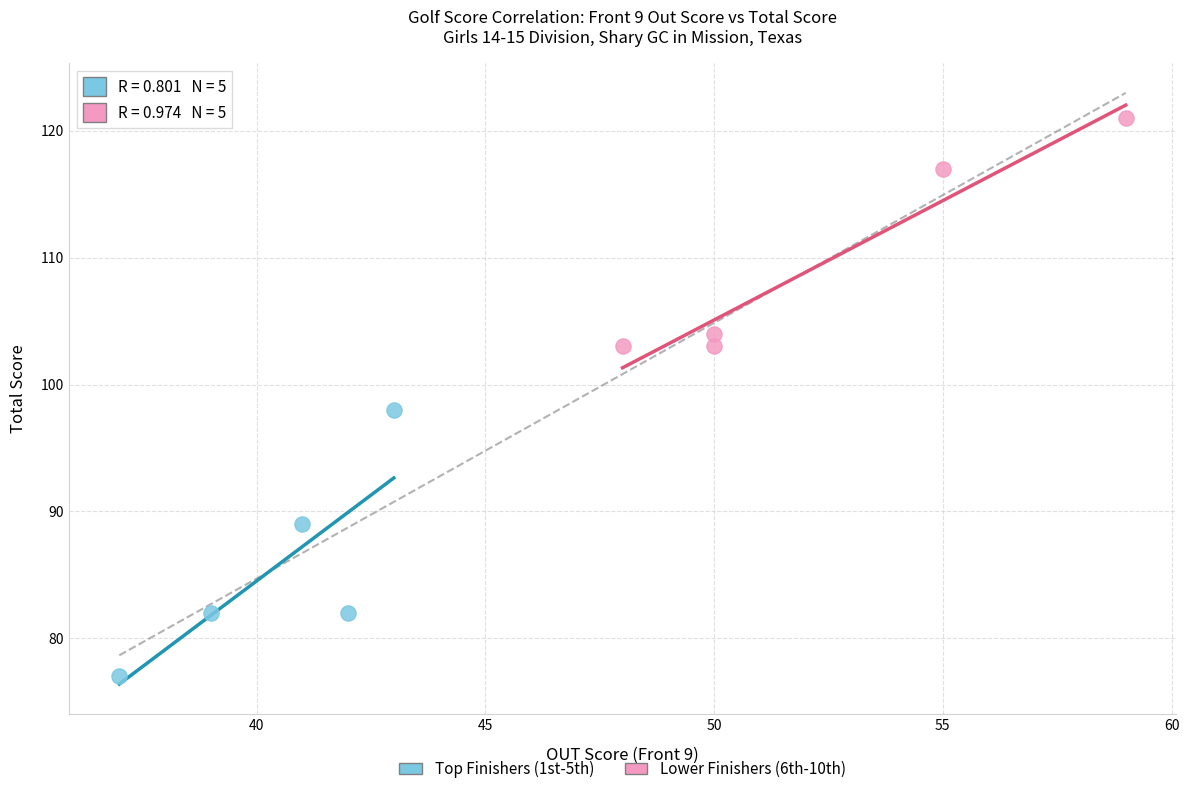

What are all the series names shown in the legend?

Top Finishers (1st-5th), Lower Finishers (6th-10th)